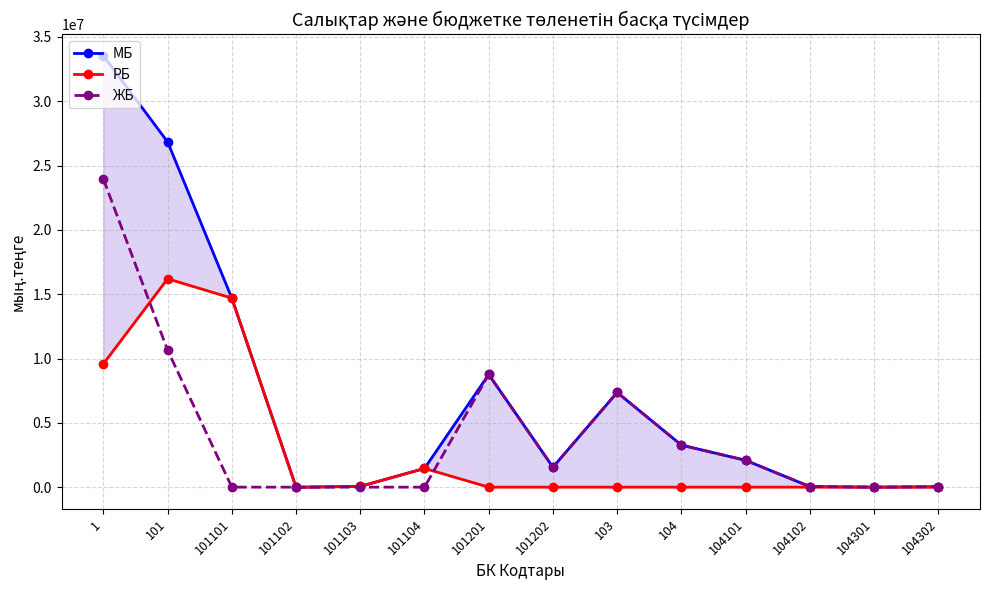

Reading left to right, what are all the values shown in this chart?

МБ: 1=33536668	101=26844464	101101=14694931	101102=-8636	101103=59501	101104=1453286	101201=8761064	101202=1552525	103=7363065	104=3269015	104101=2086139	104102=46389	104301=2021	104302=33511
РБ: 1=9585485	101=16199082	101101=14694931	101102=-8636	101103=59501	101104=1453286	101201=0	101202=0	103=0	104=0	104101=0	104102=0	104301=0	104302=0
ЖБ: 1=23951182	101=10645383	101101=0	101102=0	101103=0	101104=0	101201=8761064	101202=1552525	103=7363065	104=3269015	104101=2086139	104102=46389	104301=2021	104302=33511